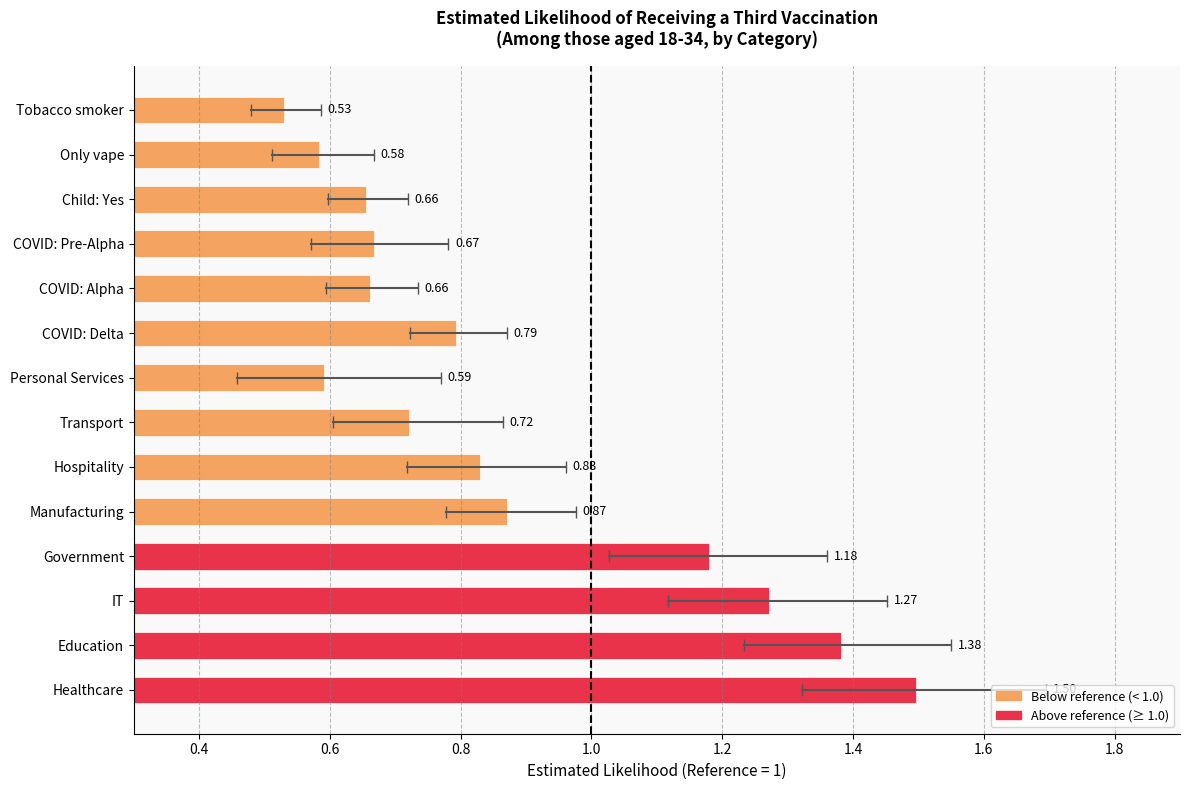

At which label is the value closest to 1?

Manufacturing